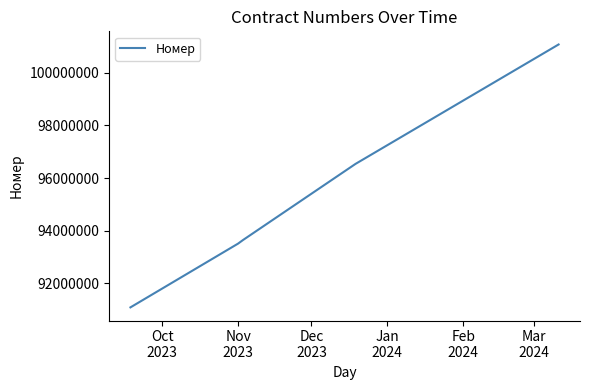

What is the minimum value shown in the chart?

91082923